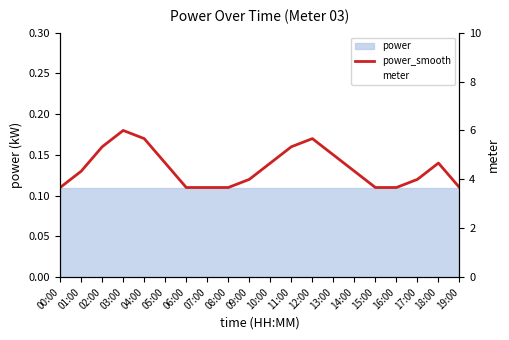

What is the greatest value displayed?

3.0